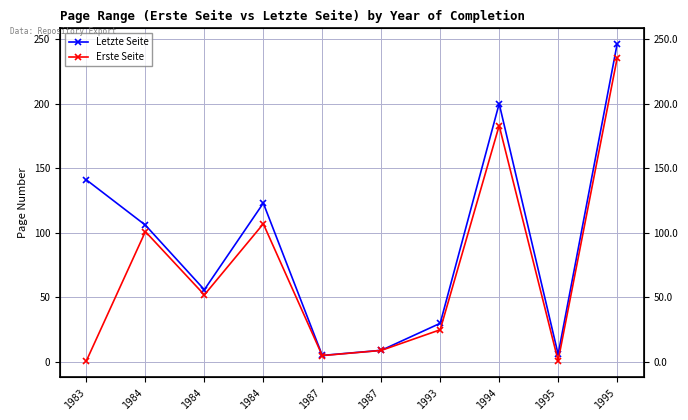

How many lines are shown in the chart?

2